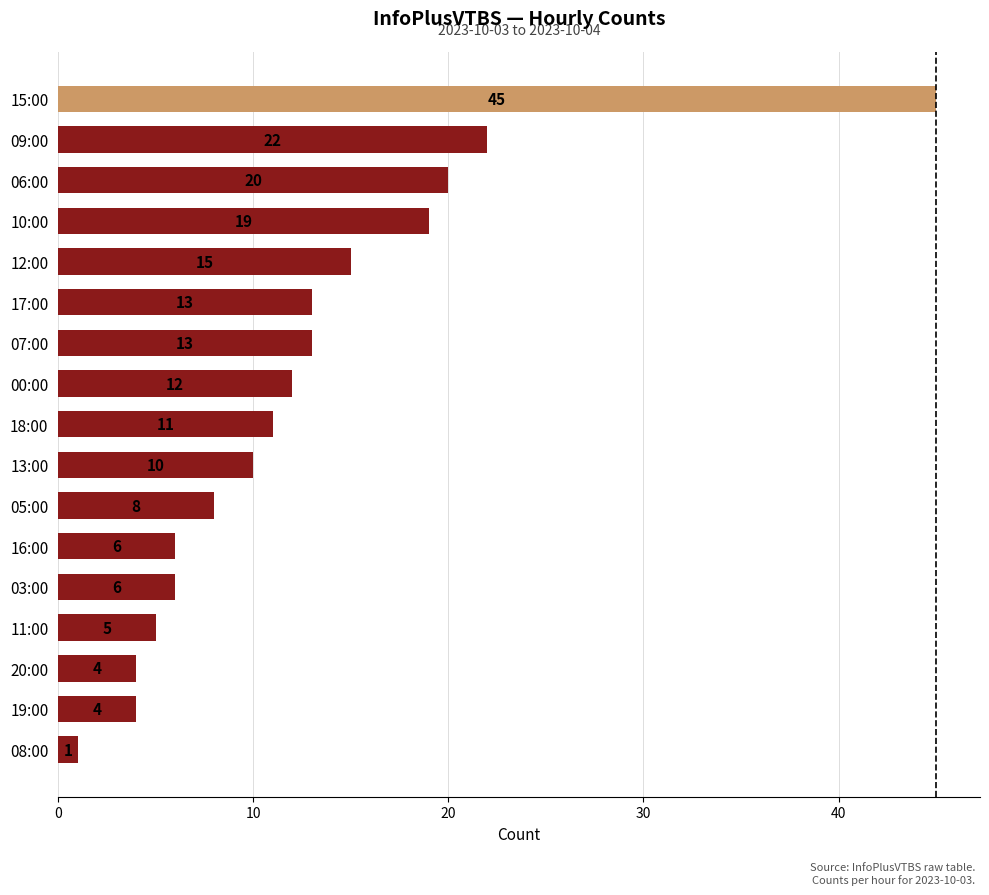

True or false: the data shows 6 at 03:00.

True